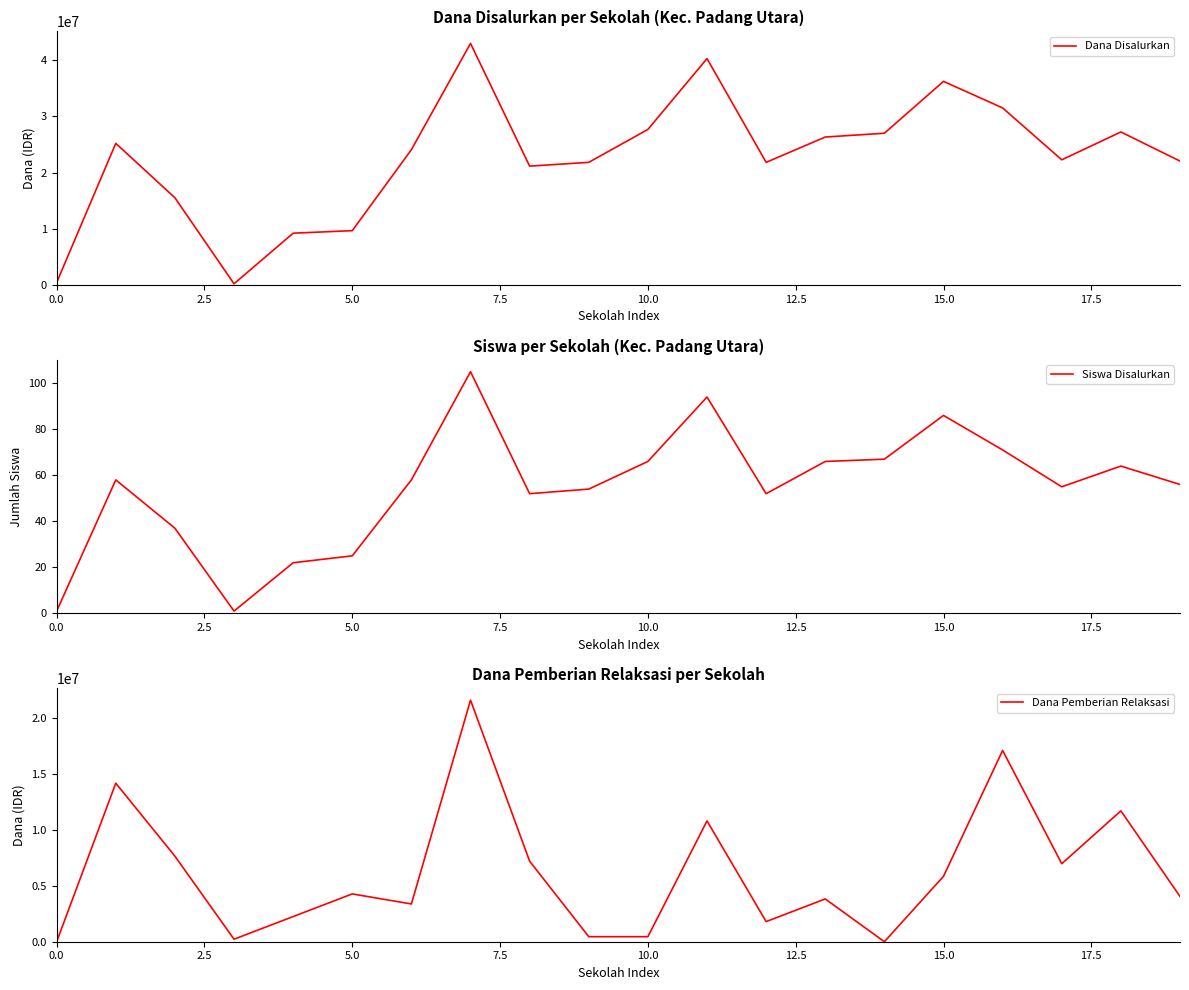

How many interior local valleys does the Dana Pemberian Relaksasi series have?

5